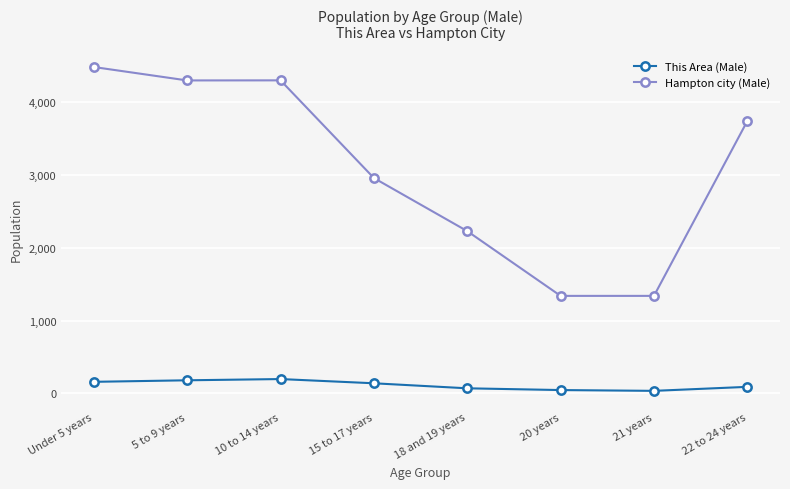

What is the sum of all Hampton city (Male) values?

24679